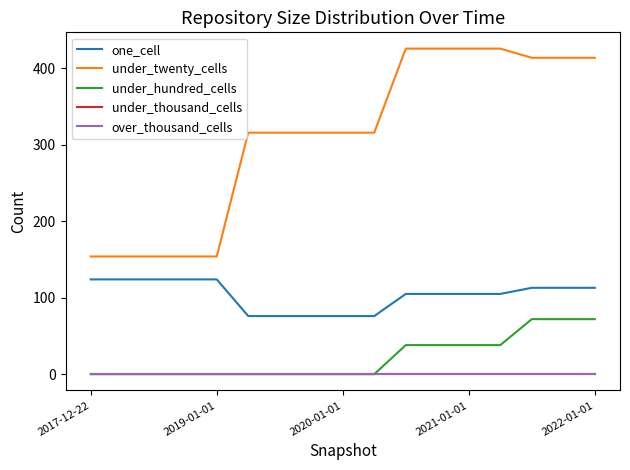

Does the chart have visible grid lines?

No